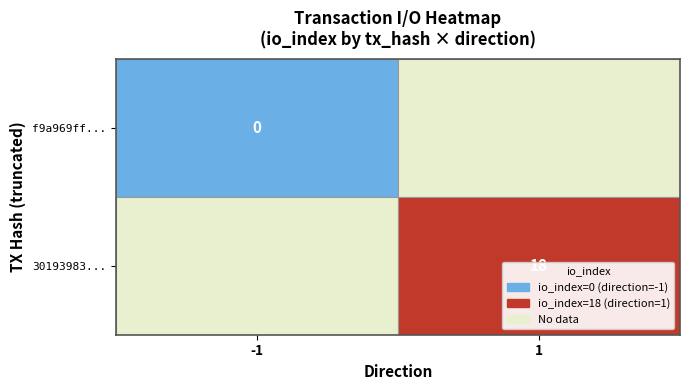

Reading right to left, what are all the values shown in this chart?

f9a969ffdb7714c2458497f9dd3bfc88bb89e41: 0	0
3019398348ddc0664249a79759f18c6384a9fa3: 0	18